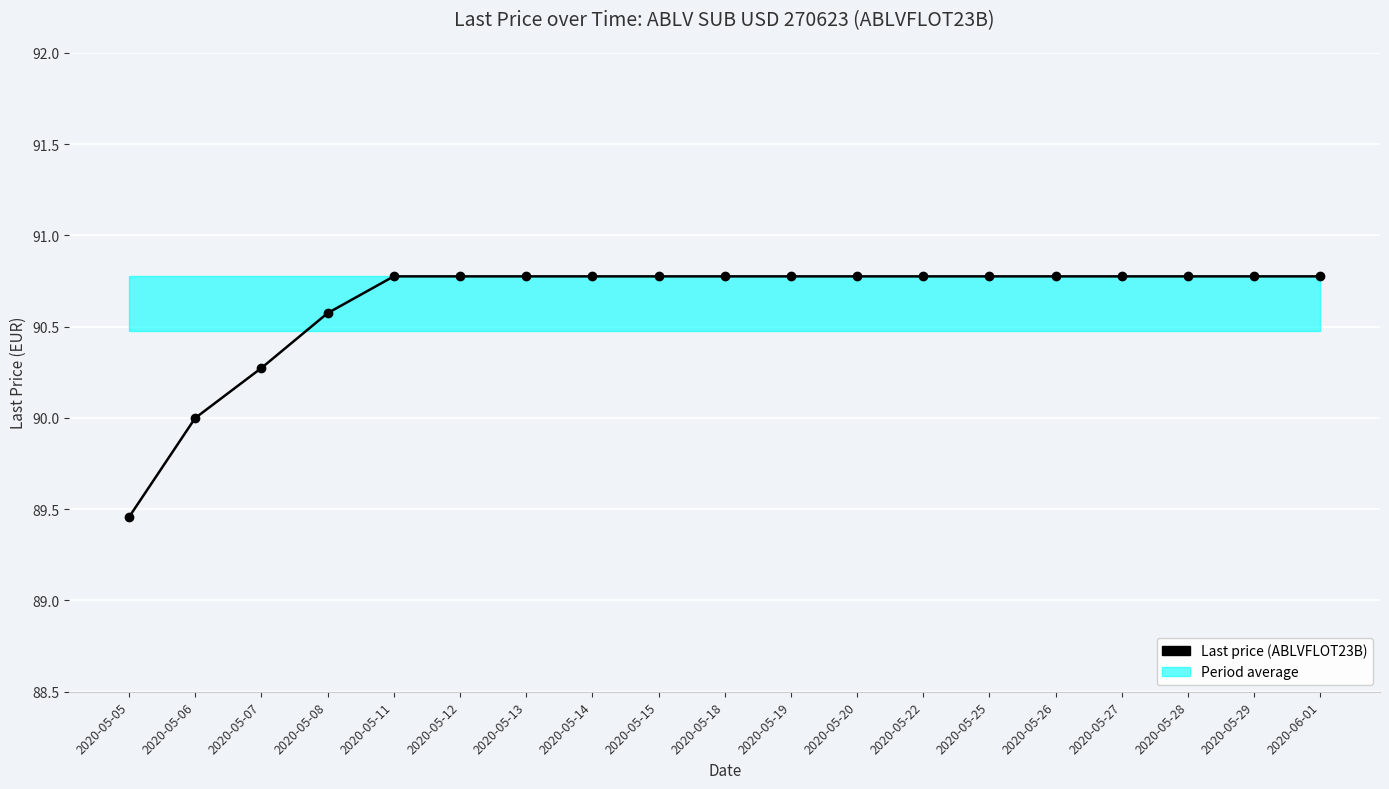

What is the difference between the values at 2020-05-05 and 2020-05-15?

1.3